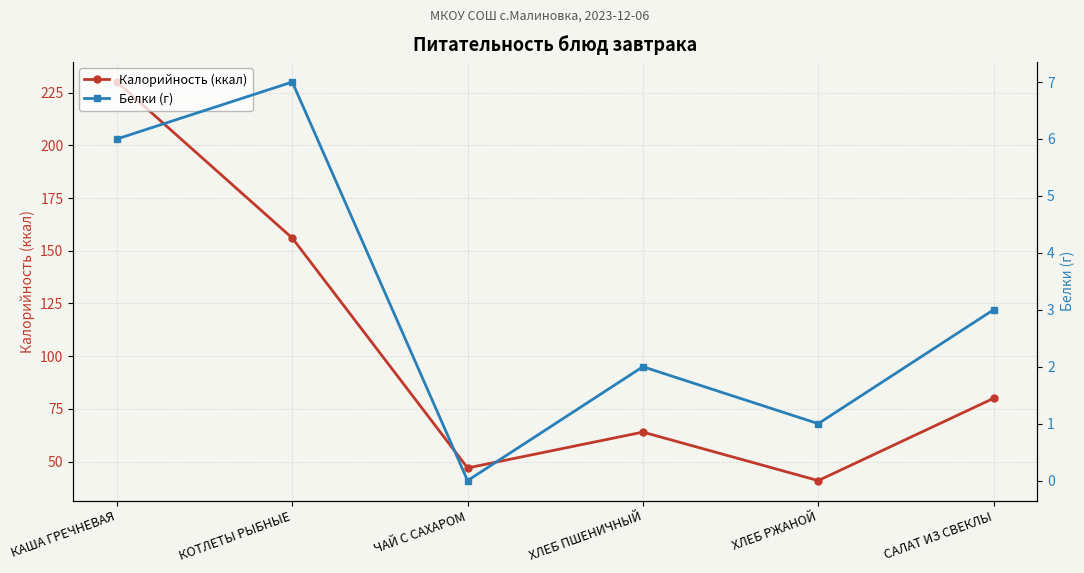

What is the spread (max minus min) of values at ХЛЕБ ПШЕНИЧНЫЙ?

62